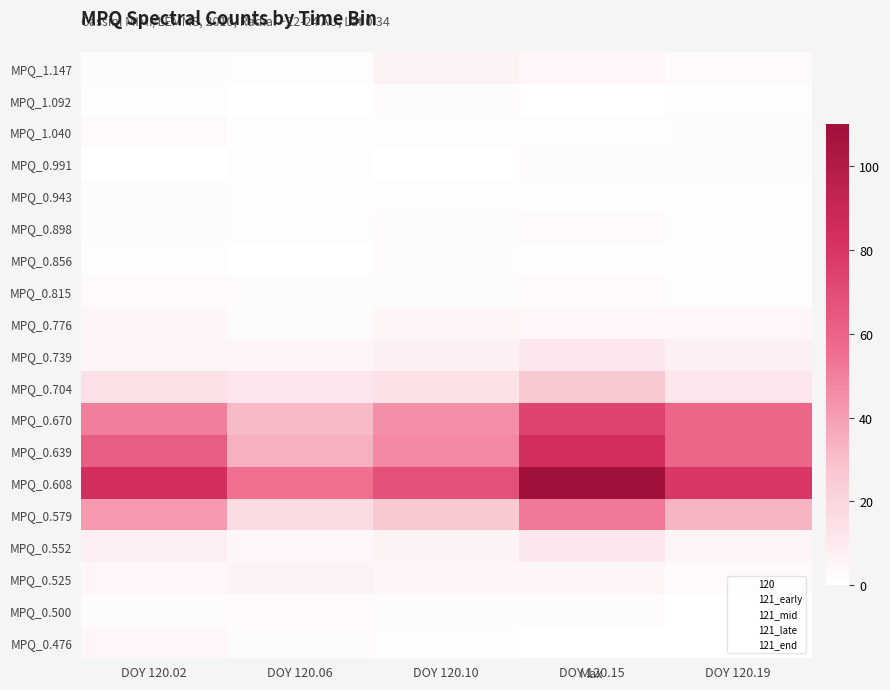

Rank the categories by 120 value from lowest to highest.

MPQ_0.991, MPQ_0.856, MPQ_1.092, MPQ_0.500, MPQ_0.898, MPQ_0.943, MPQ_1.147, MPQ_0.815, MPQ_1.040, MPQ_0.476, MPQ_0.525, MPQ_0.739, MPQ_0.776, MPQ_0.552, MPQ_0.704, MPQ_0.579, MPQ_0.670, MPQ_0.639, MPQ_0.608